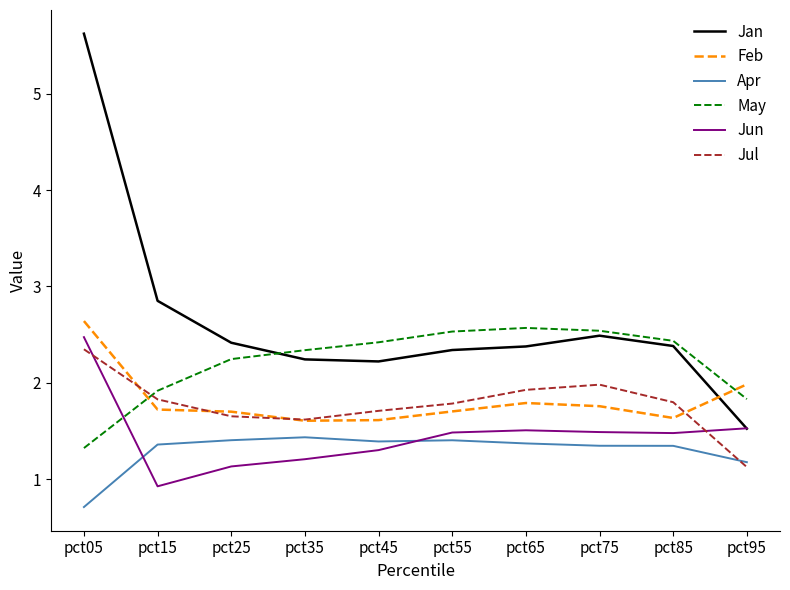

At which label is Jul closest to 1?

pct95